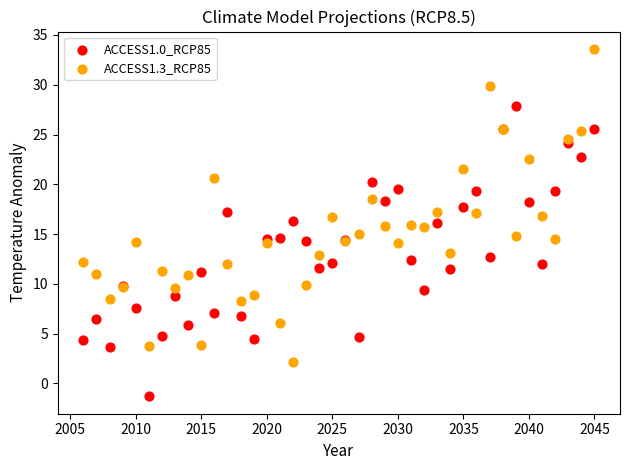

Which series reaches the minimum Y coordinate?

ACCESS1.0_RCP85